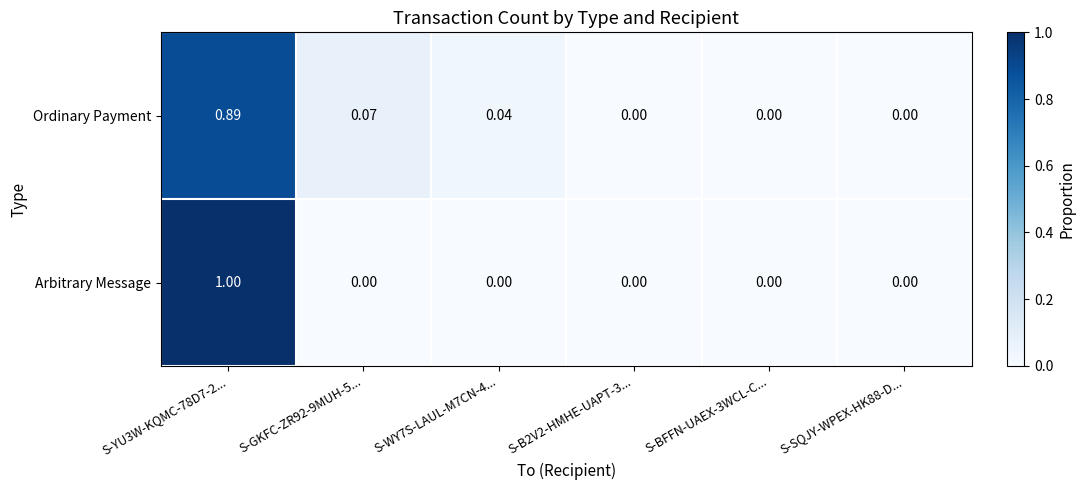

Which series changed the most between S-YU3W-KQMC-78D7-2... and S-SQJY-WPEX-HK88-D...?

Arbitrary Message